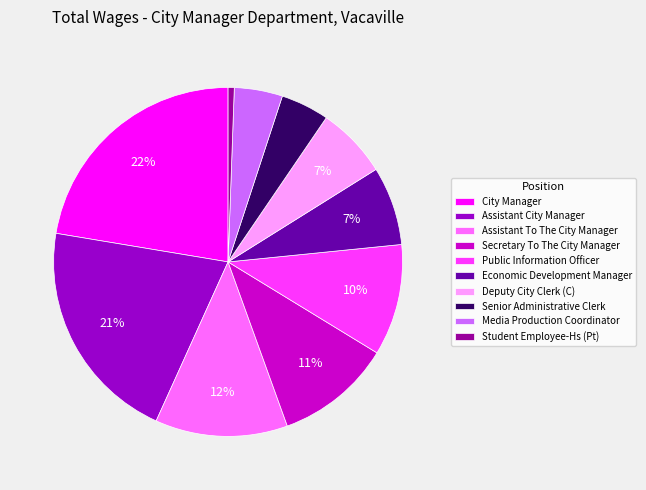

To the nearest percent, what is the average slice percentage?

10%